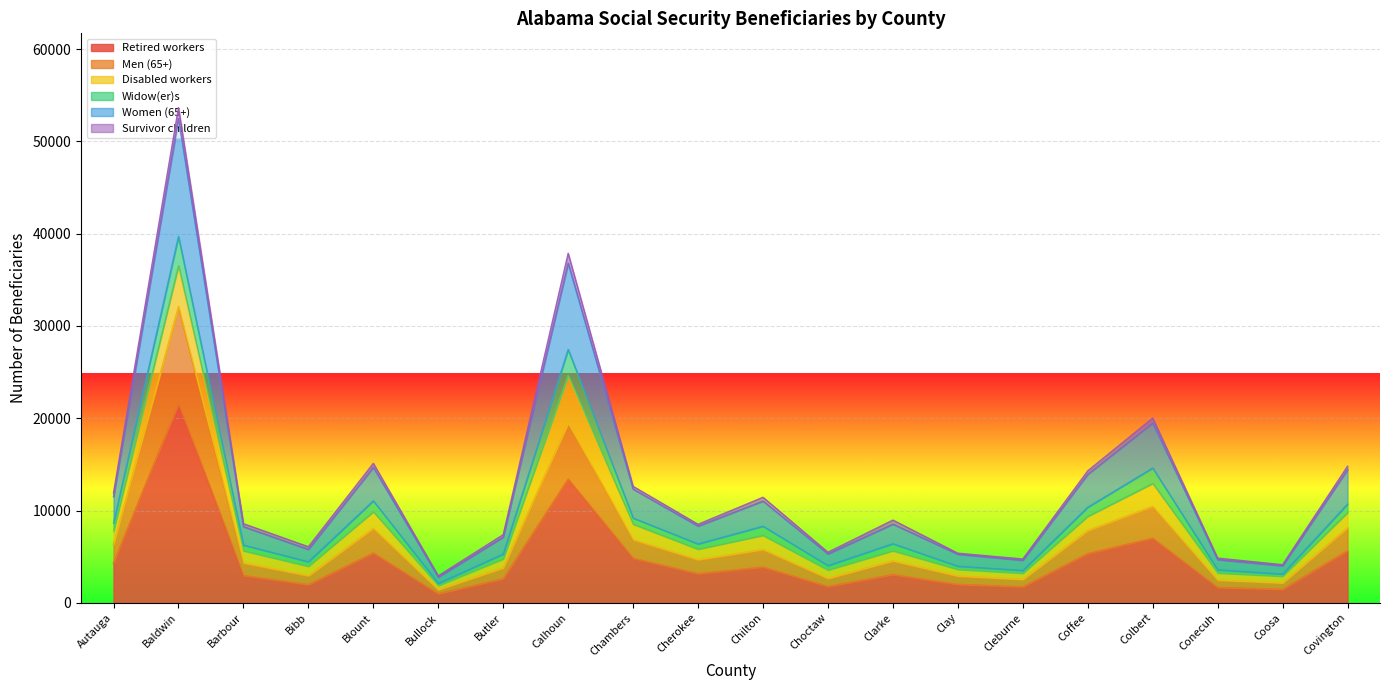

Which category has the lowest value in the Retired workers series?

Bullock